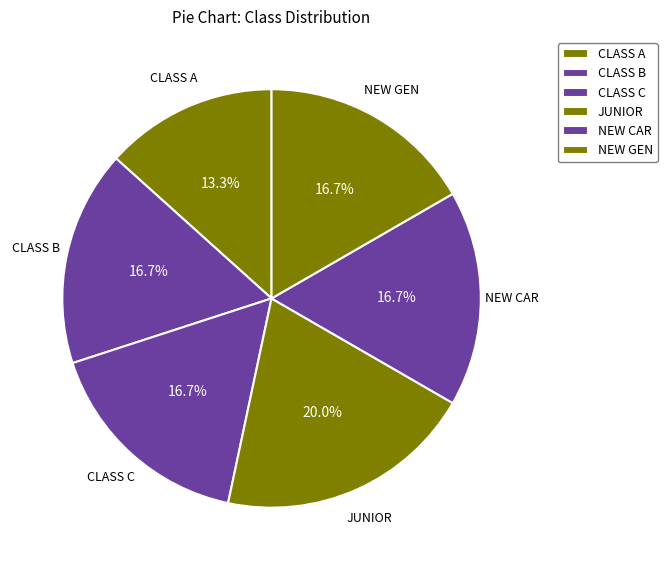

To the nearest percent, what is the combined percentage of CLASS B and NEW GEN?

33%